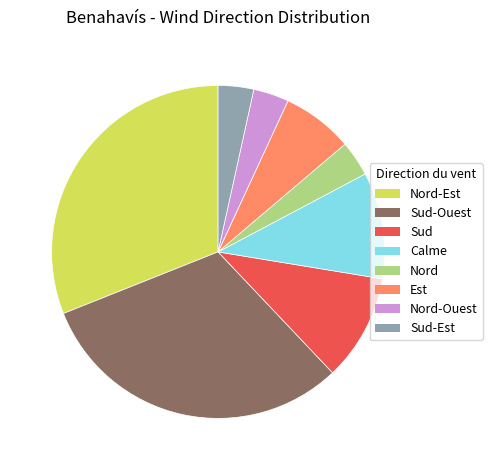

Does any single category account for the majority?

No